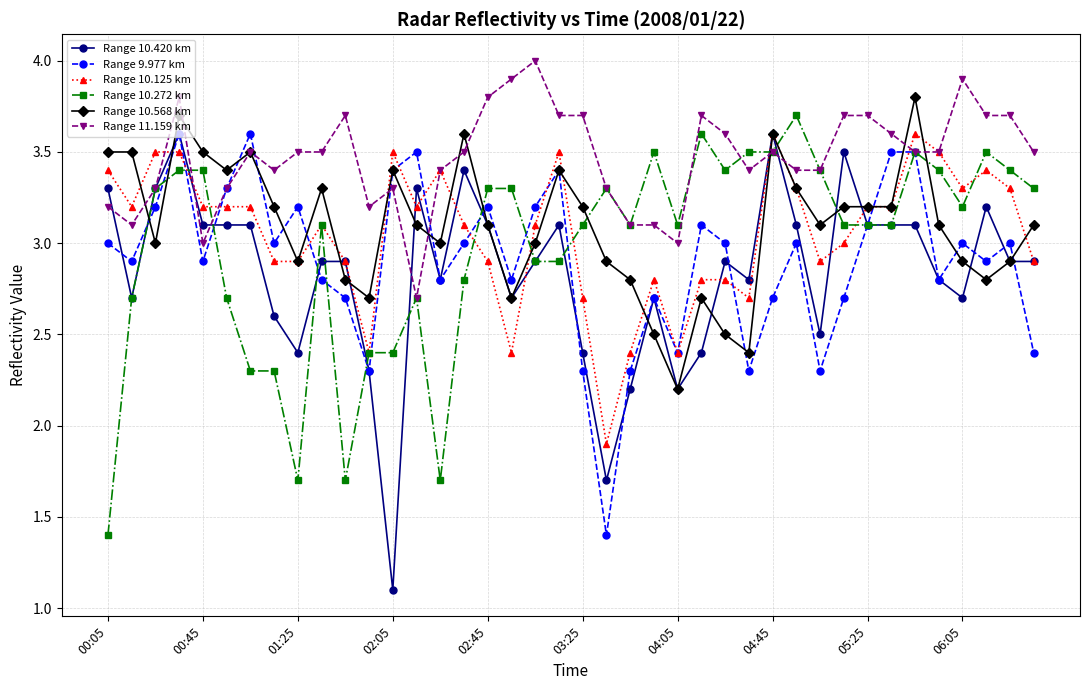

True or false: Range 11.159 km has more than 1 interior local peaks.

True